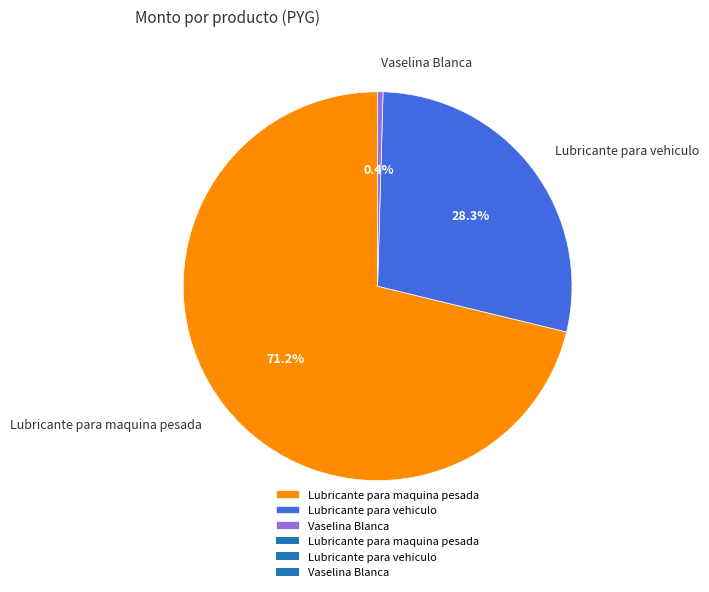

What is the total percentage of Vaselina Blanca and Lubricante para maquina pesada?

71.7%